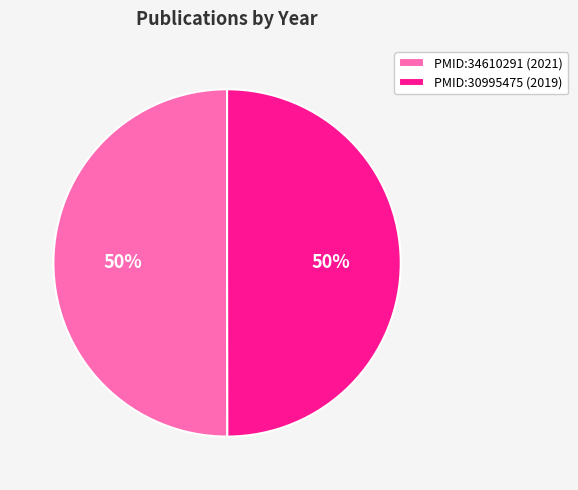

Is it true that PMID:30995475 is 50% of the pie?

True